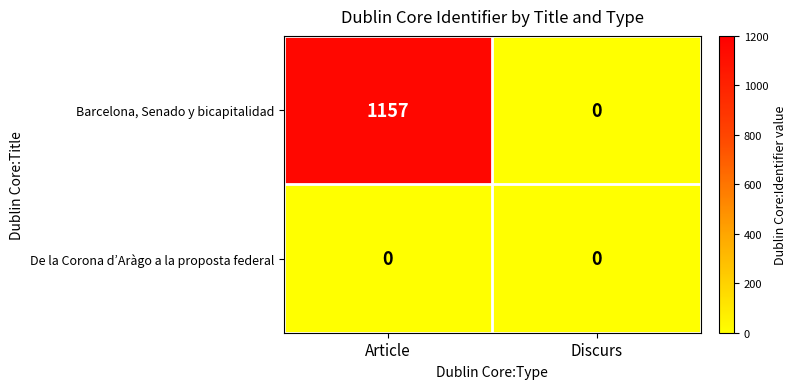

Which series has the widest spread of values?

Barcelona, Senado y bicapitalidad